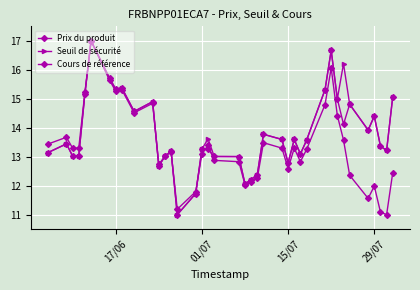

What is the sum of all Seuil de sécurité values?

540.3